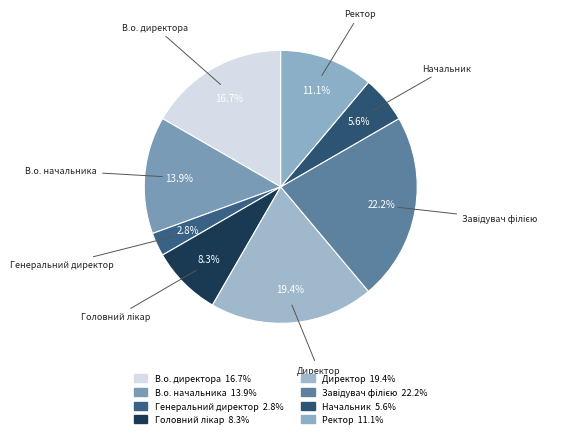

How many segments does this pie chart have?

8